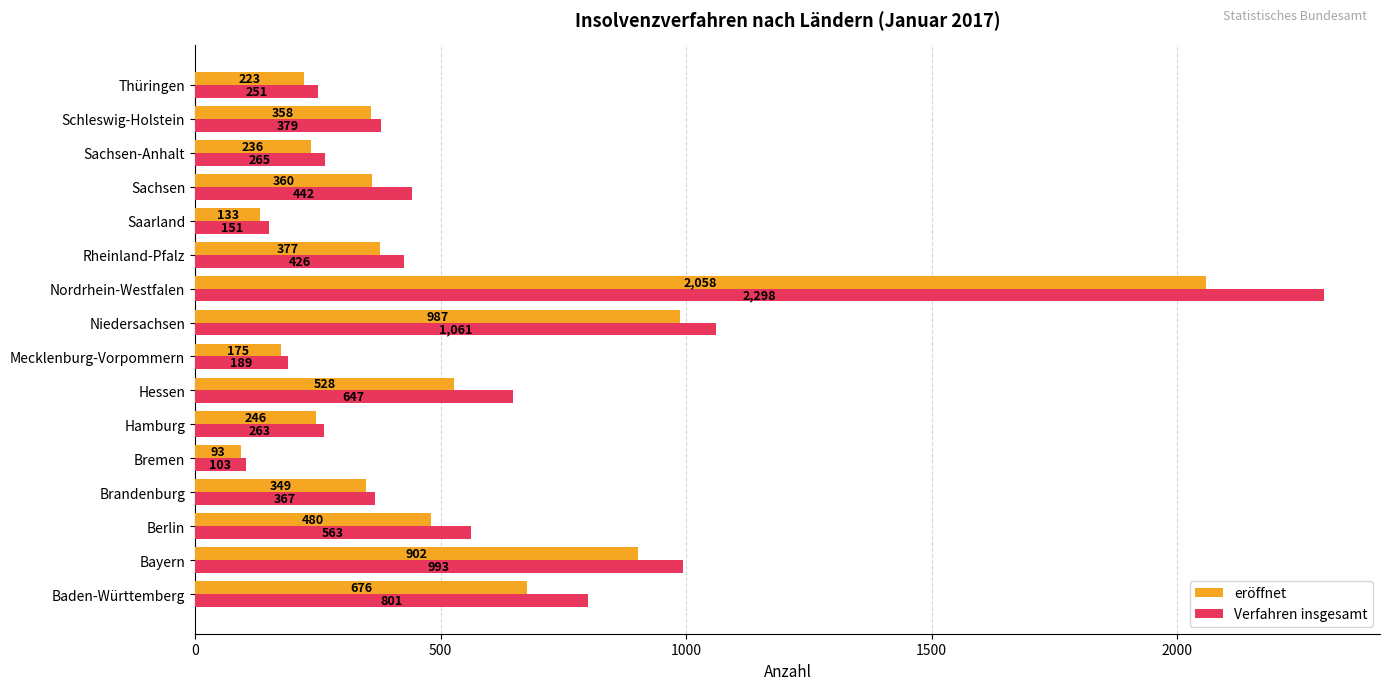

What is the difference between the maximum and second lowest values in the eröffnet series?

1925